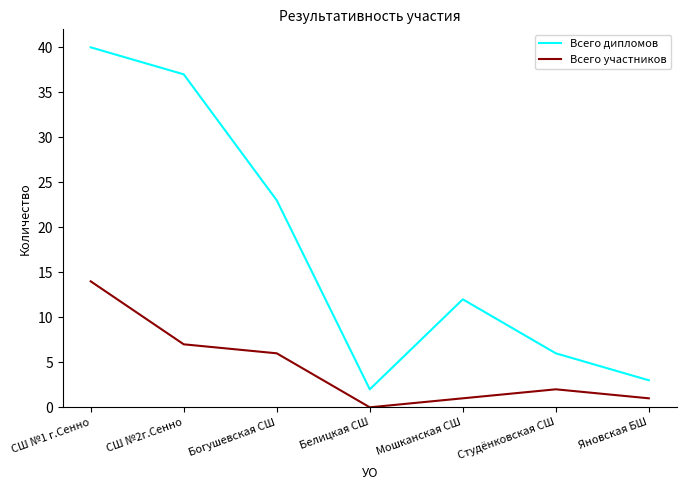

Between СШ №1 г.Сенно and СШ №2г.Сенно, which series saw the biggest shift?

Всего участников